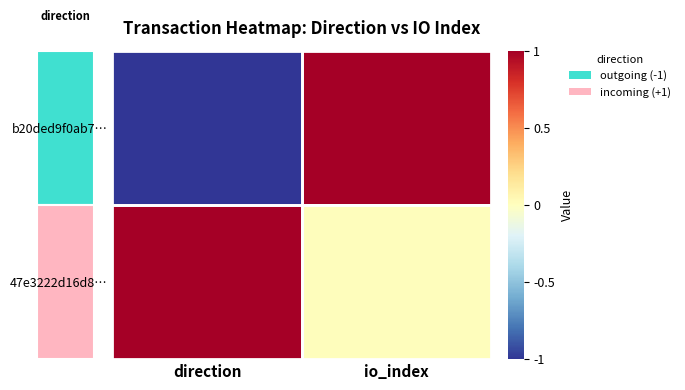

What is the spread (max minus min) of values at direction?

2.0